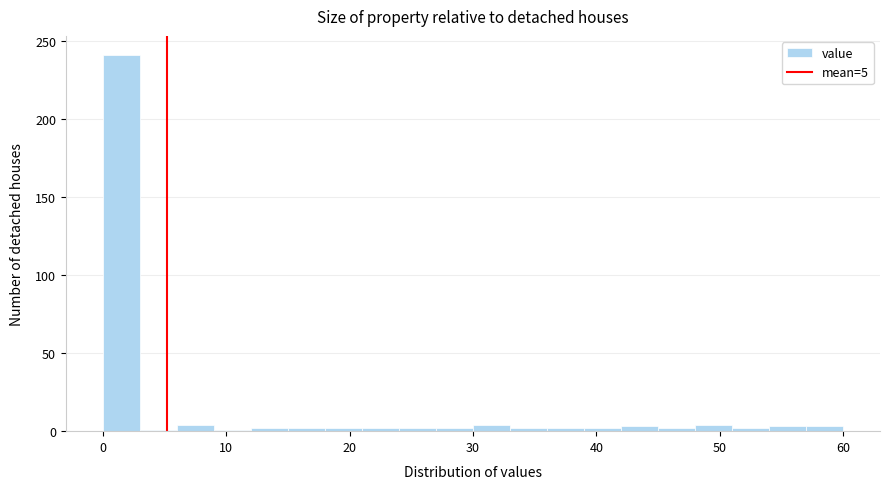

Read against the x-axis, roughly where is the centre of the tallest bar?

2